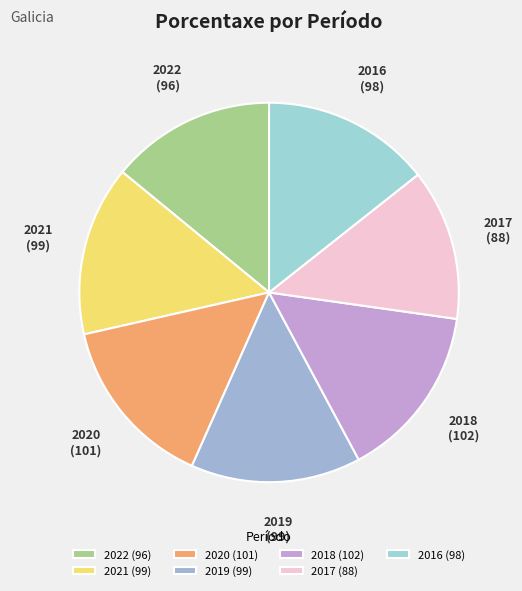

What is the ratio of the value at 2021 to the value at 2018?

1.0